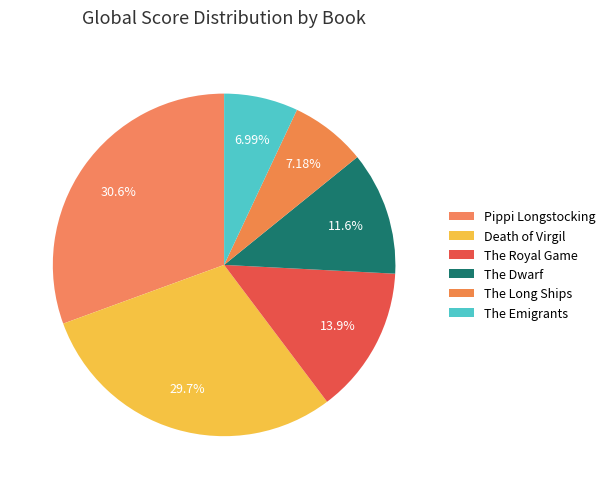

Approximately how many times larger is the value at The Emigrants compared to Death of Virgil?

0.2